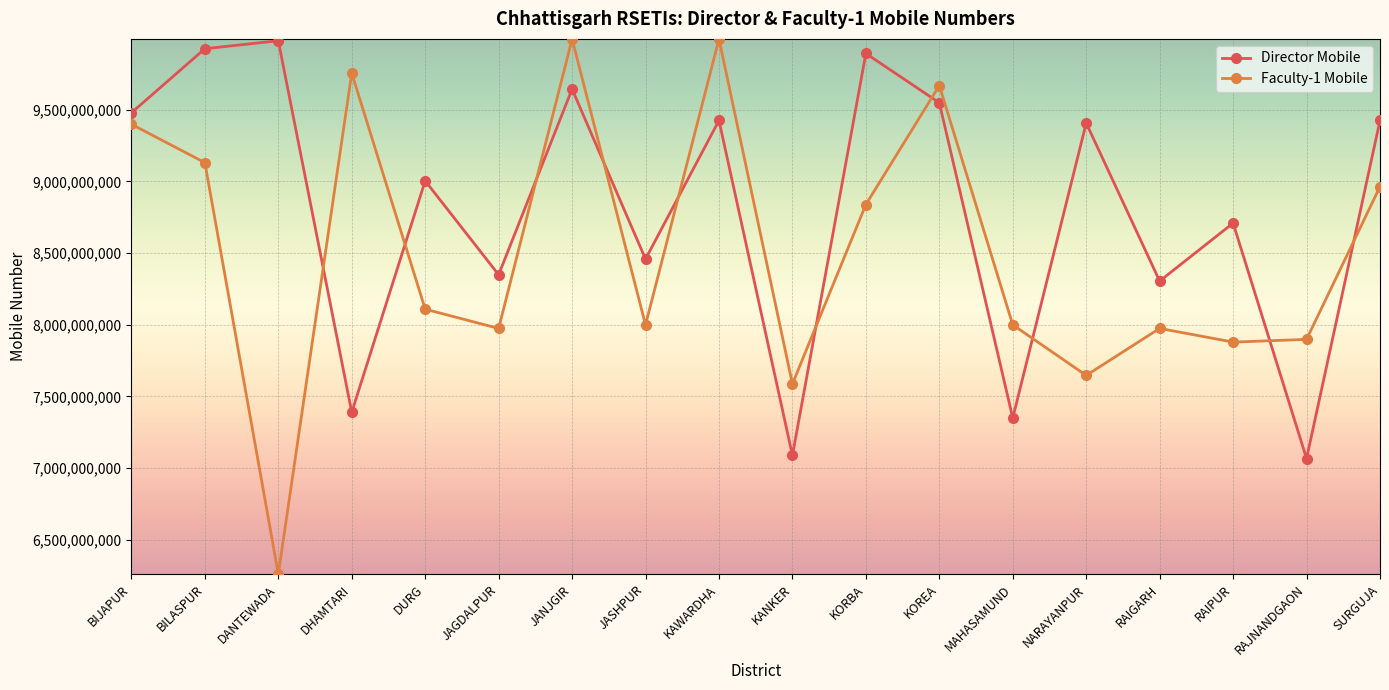

Which series ends up on top after the final intersection of Director Mobile and Faculty-1 Mobile?

Director Mobile